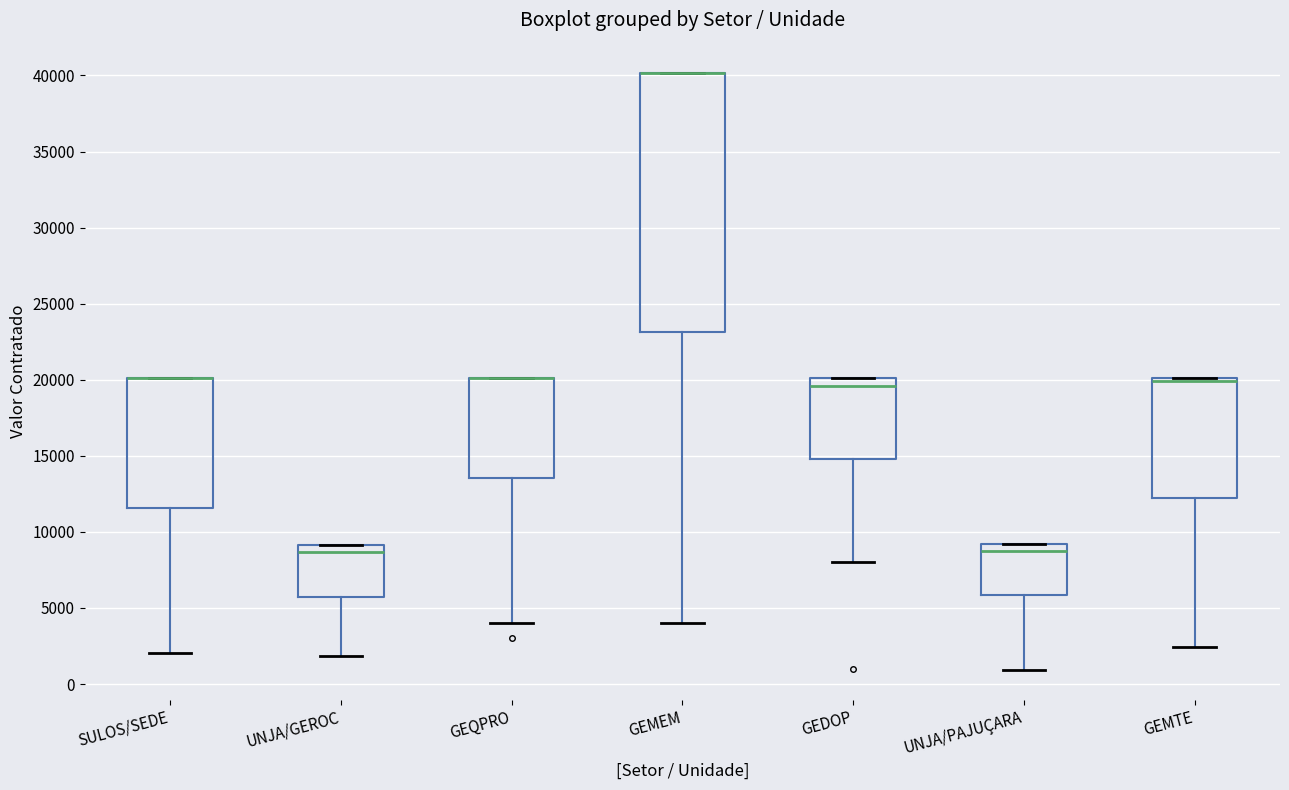

Reading left to right, read every box against the y-axis: the position of its median line, the range the box covers, and the ends of its whiskers. The values are not printed on the chart, so give them approximately, as read against the axis.

SULOS/SEDE: median 20000 (drawn on the box's upper edge), box 11500 to 20000, whiskers 2000 to 20000
UNJA/GEROC: median 8500, box 5500 to 9000, whiskers 2000 to 9000
GEQPRO: median 20000 (drawn on the box's upper edge), box 13500 to 20000, whiskers 4000 to 20000
GEMEM: median 40000 (drawn on the box's upper edge), box 23000 to 40000, whiskers 4000 to 40000
GEDOP: median 19500, box 15000 to 20000, whiskers 8000 to 20000
UNJA/PAJUÇARA: median 9000 (just below the box's upper edge), box 6000 to 9000, whiskers 1000 to 9000
GEMTE: median 20000 (just below the box's upper edge), box 12000 to 20000, whiskers 2500 to 20000